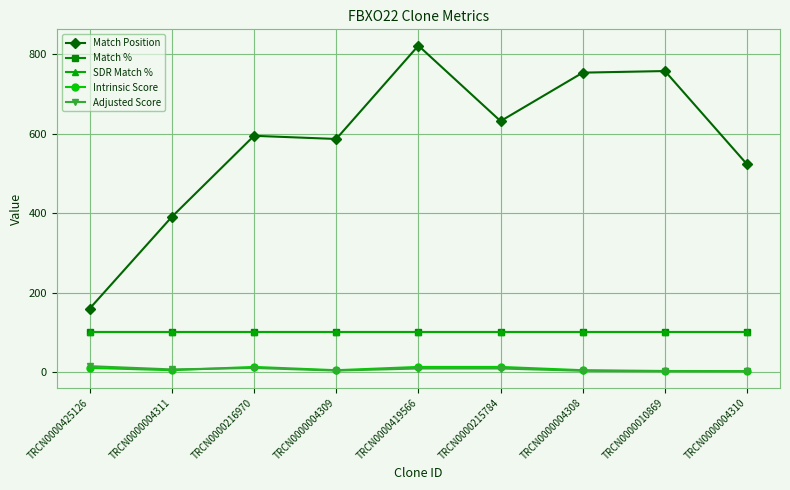

Is this an area chart (filled region under the line)?

No